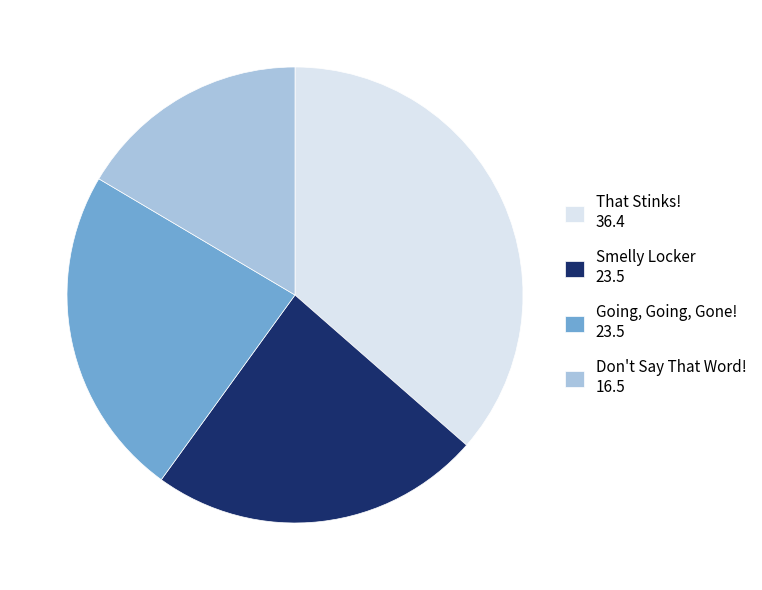

Is That Stinks! the majority of the pie?

No